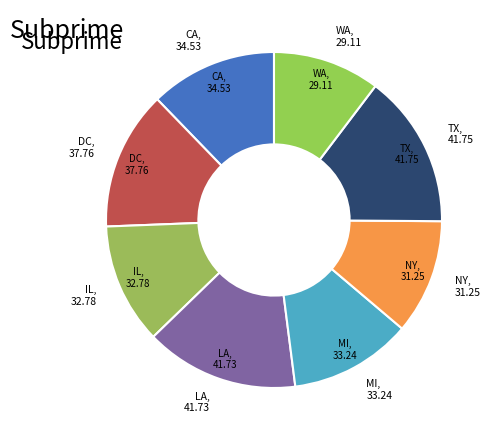

Is the sum of WA, 29.11 and MI, 33.24 greater than half?

No